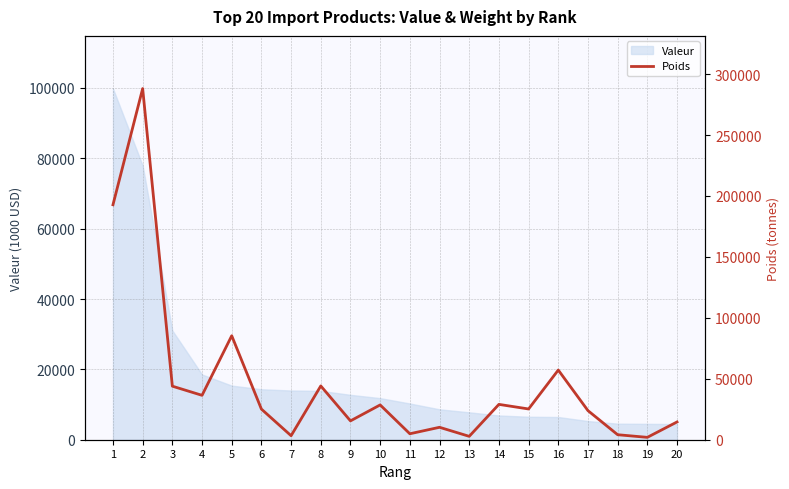

What is the minimum value for Valeur?

4449.6